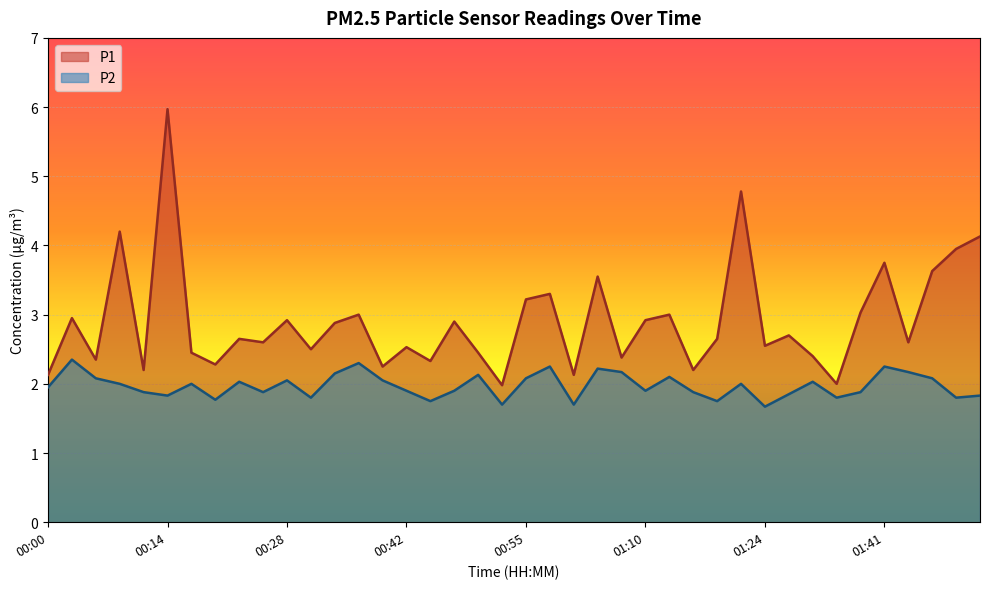

Between 01:16 and 00:47, which is larger?

00:47